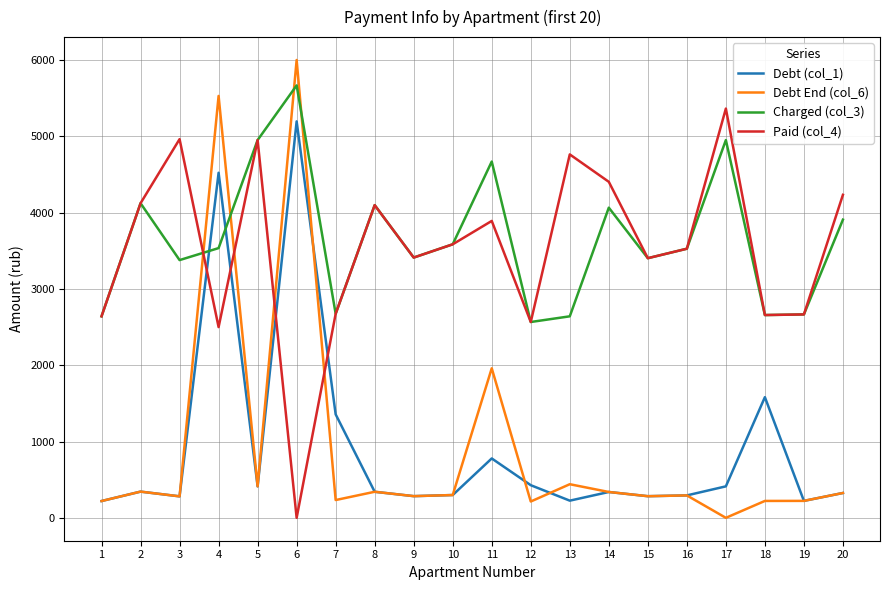

True or false: Charged (col_3) has more than 2 interior local peaks.

True